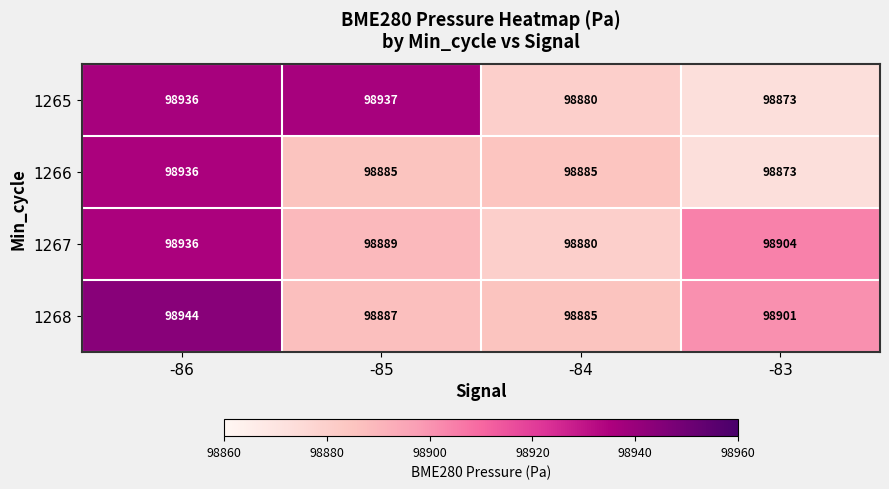

Count the number of data series in this chart.

4